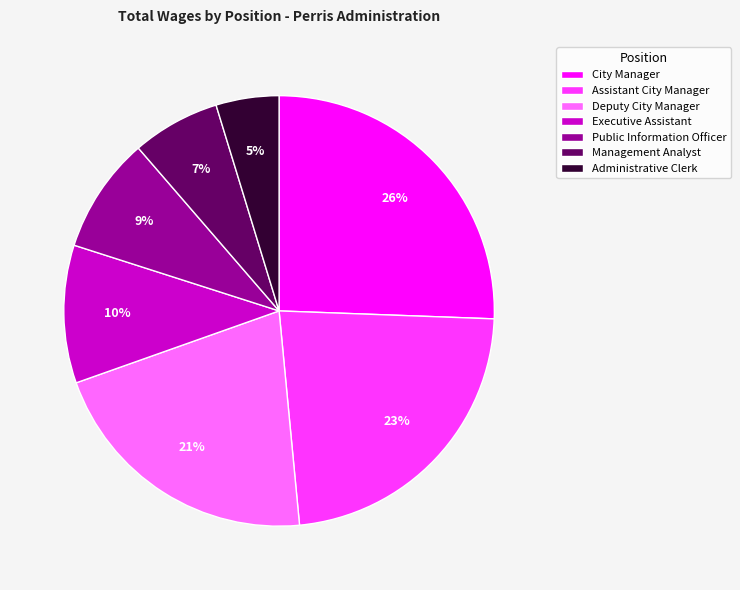

Is Administrative Clerk the majority of the pie?

No